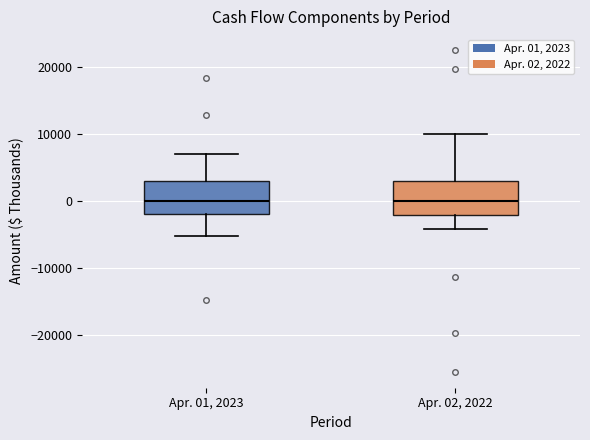

Where does the upper whisker of the box for Apr. 02, 2022 end on the y-axis? The values are not printed on the chart, so give them approximately, as read against the axis.

10000